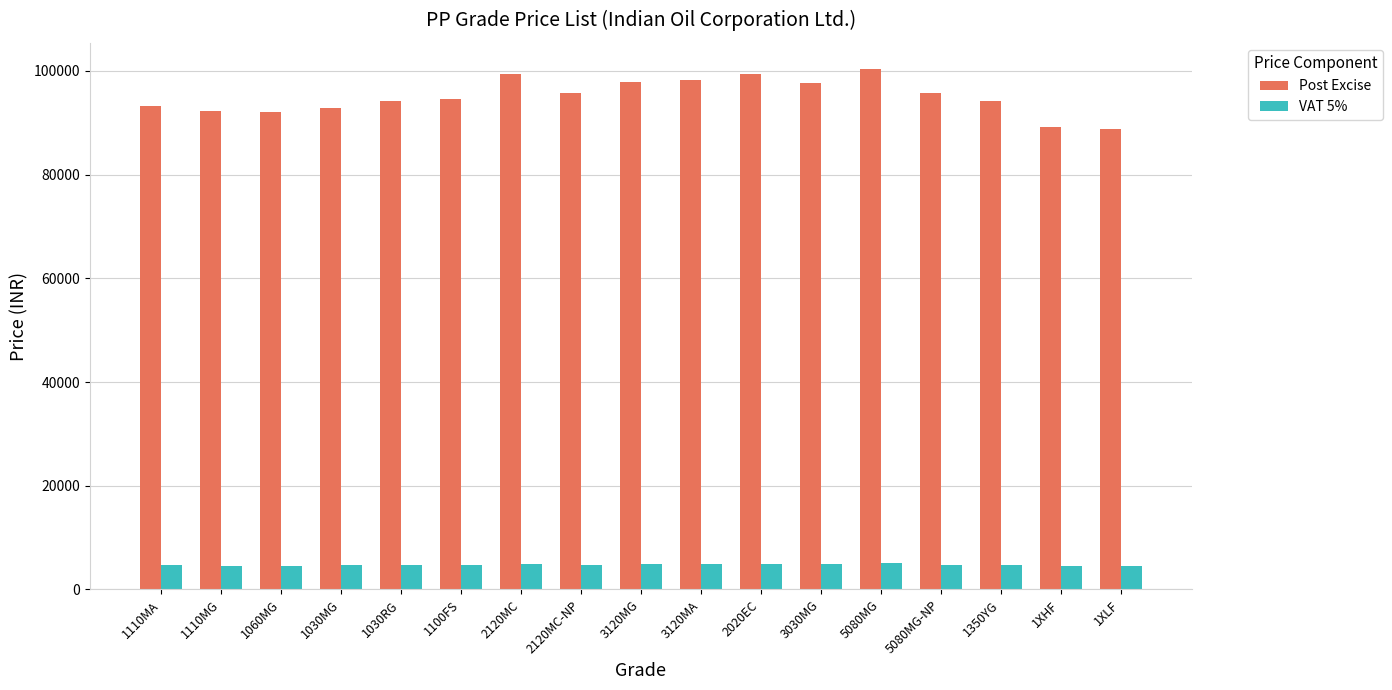

Which series has the widest spread of values?

Post Excise